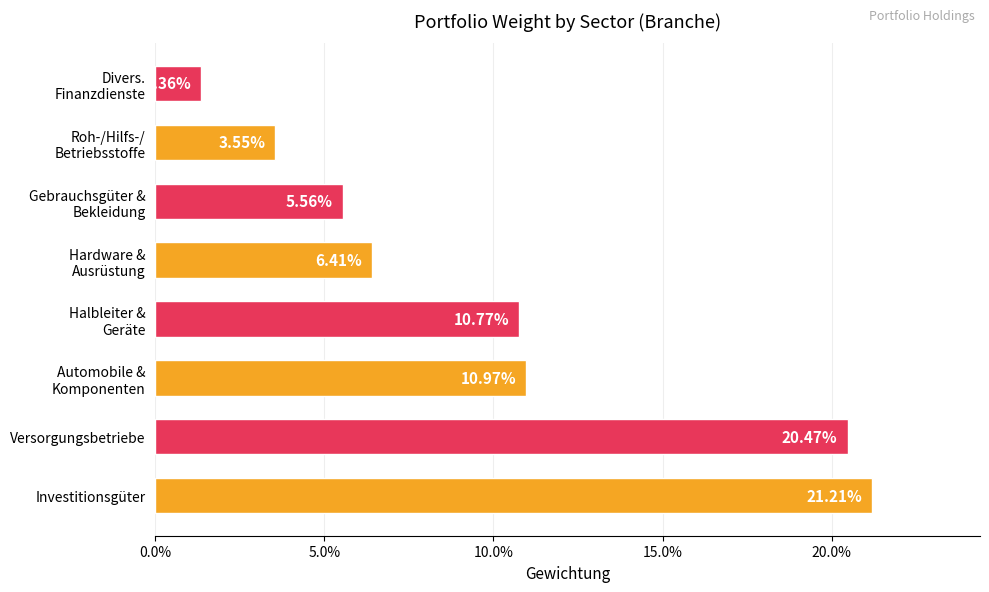

Are the bars horizontal?

Yes